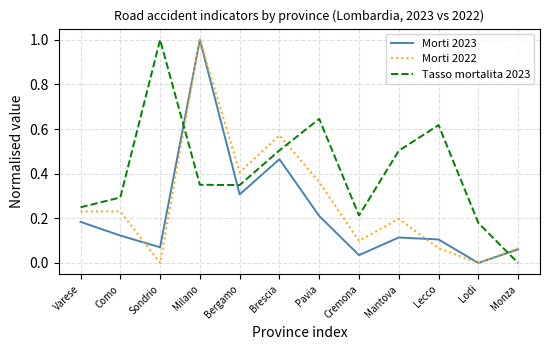

Between which two adjacent categories do Tasso mortalita 2023 and Morti 2023 first intersect?

Sondrio and Milano